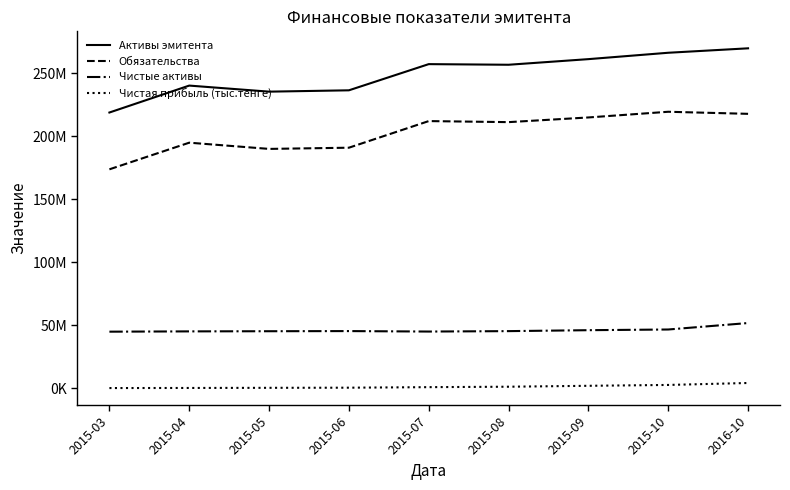

Reading right to left, extract all data points from this chart.

Активы эмитента: 2016-10=269844119	2015-10=266322882	2015-09=261262370	2015-08=256803902	2015-07=257299682	2015-06=236526607	2015-05=235463719	2015-04=240275004	2015-03=218907929
Обязательства: 2016-10=217862667	2015-10=219504860	2015-09=214990091	2015-08=211277312	2015-07=212107549	2015-06=190987882	2015-05=190035003	2015-04=194972097	2015-03=173832460
Чистые активы: 2016-10=51872158	2015-10=46740510	2015-09=46194284	2015-08=45448111	2015-07=45113171	2015-06=45482313	2015-05=45371277	2015-04=45244441	2015-03=45015976
Чистая прибыль (тыс.тенге): 2016-10=4299869	2015-10=2747629	2015-09=2066934	2015-08=1340142	2015-07=996682	2015-06=569620	2015-05=462031	2015-04=353752	2015-03=278209